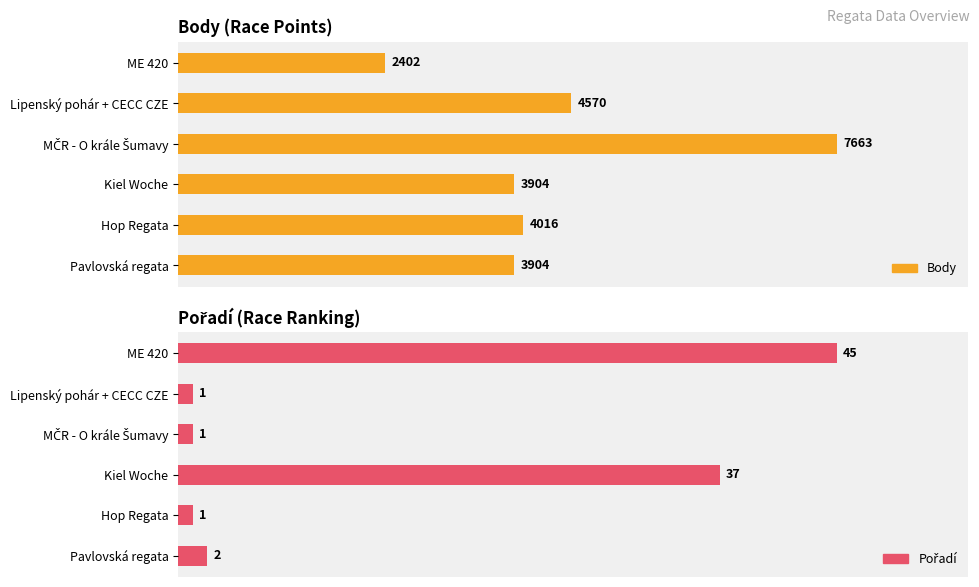

Which series has the widest spread of values?

Pořadí